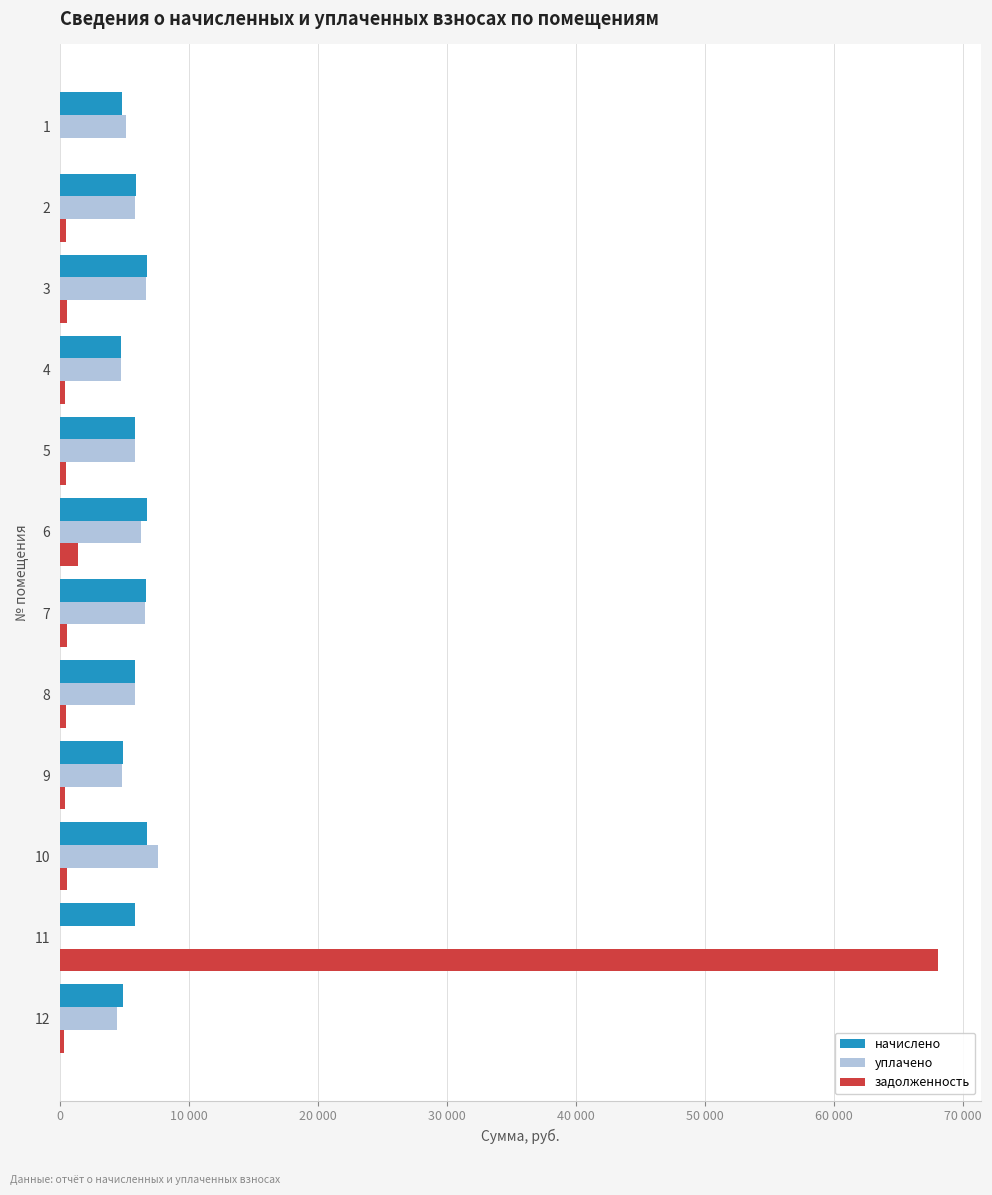

Reading right to left, list all the values displayed in this chart.

начислено: 4883.2	5834.2	6737.3	4891.1	5850.1	6657.4	6729.2	5858.2	4779.2	6753.2	5914.1	4827.1
уплачено: 4434.1	0.0	7611.1	4849.5	5800.4	6600.7	6329.9	5808.3	4738.6	6696.4	5863.8	5160.0
задолженность: 332.6	68006.9	561.4	407.6	487.5	554.8	1431.0	488.2	398.3	562.8	492.8	0.0